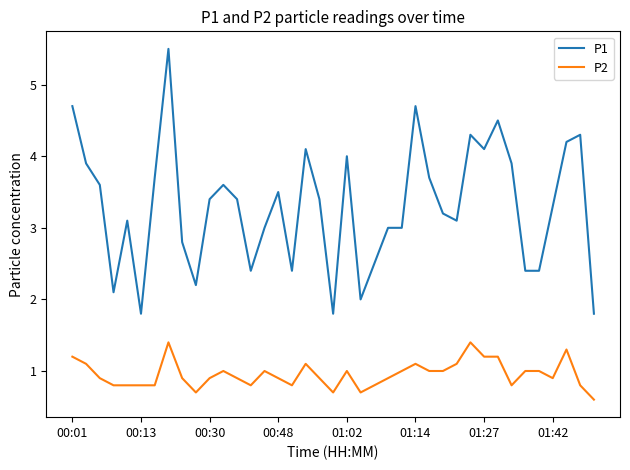

What is the difference between the maximum and minimum values in the P1 series?

3.7